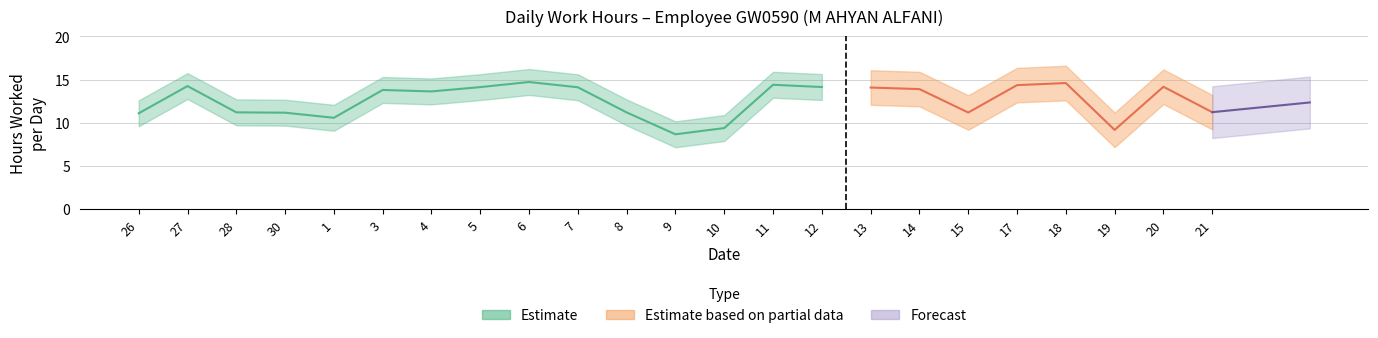

What is the label of the 16th point from the left?

13